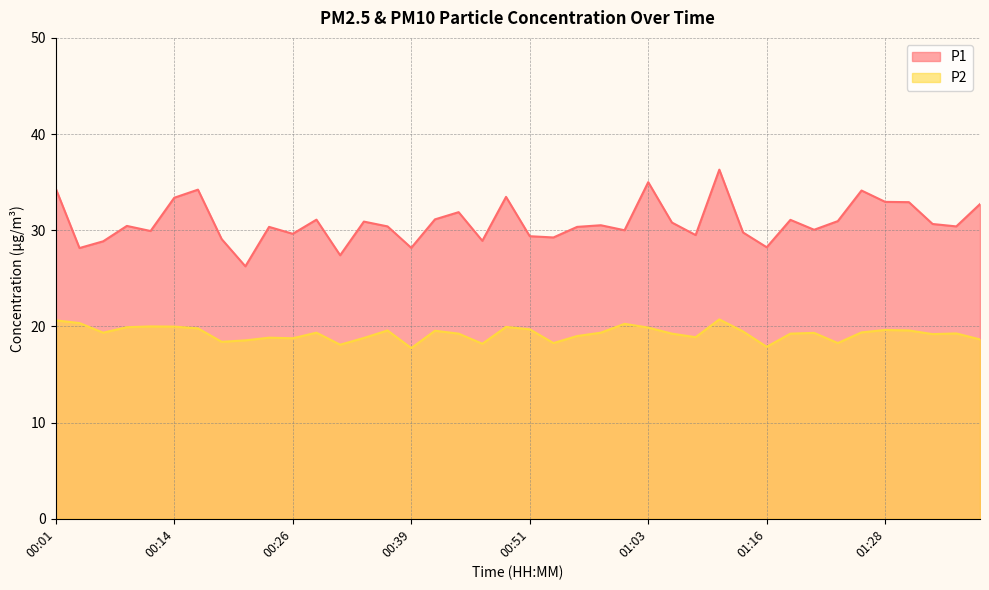

Reading left to right, what are all the values shown in this chart?

P1: 00:01=34.3	00:04=28.1	00:06=28.9	00:09=30.4	00:11=29.9	00:14=33.4	00:16=34.2	00:19=29.1	00:21=26.2	00:24=30.4	00:26=29.6	00:29=31.1	00:31=27.4	00:34=30.9	00:36=30.4	00:39=28.2	00:41=31.1	00:44=31.9	00:46=28.9	00:48=33.5	00:51=29.4	00:53=29.2	00:56=30.4	00:58=30.5	01:01=30.0	01:03=35.0	01:06=30.8	01:08=29.5	01:11=36.3	01:13=29.8	01:16=28.2	01:18=31.1	01:21=30.1	01:23=30.9	01:26=34.1	01:28=33.0	01:31=32.9	01:33=30.6	01:36=30.4	01:38=32.7
P2: 00:01=20.6	00:04=20.4	00:06=19.4	00:09=19.9	00:11=20.0	00:14=20.0	00:16=19.8	00:19=18.4	00:21=18.6	00:24=18.8	00:26=18.8	00:29=19.4	00:31=18.1	00:34=18.8	00:36=19.6	00:39=17.8	00:41=19.6	00:44=19.2	00:46=18.2	00:48=19.9	00:51=19.7	00:53=18.3	00:56=19.0	00:58=19.4	01:01=20.3	01:03=19.9	01:06=19.2	01:08=18.9	01:11=20.7	01:13=19.5	01:16=17.9	01:18=19.2	01:21=19.3	01:23=18.3	01:26=19.4	01:28=19.6	01:31=19.6	01:33=19.2	01:36=19.3	01:38=18.6